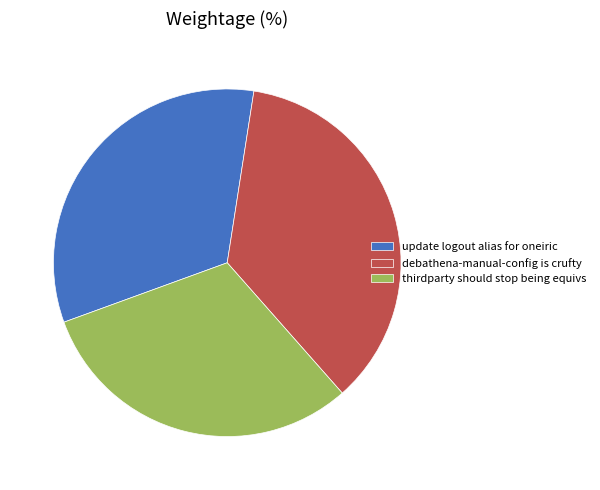

How many slices are in this pie chart?

3